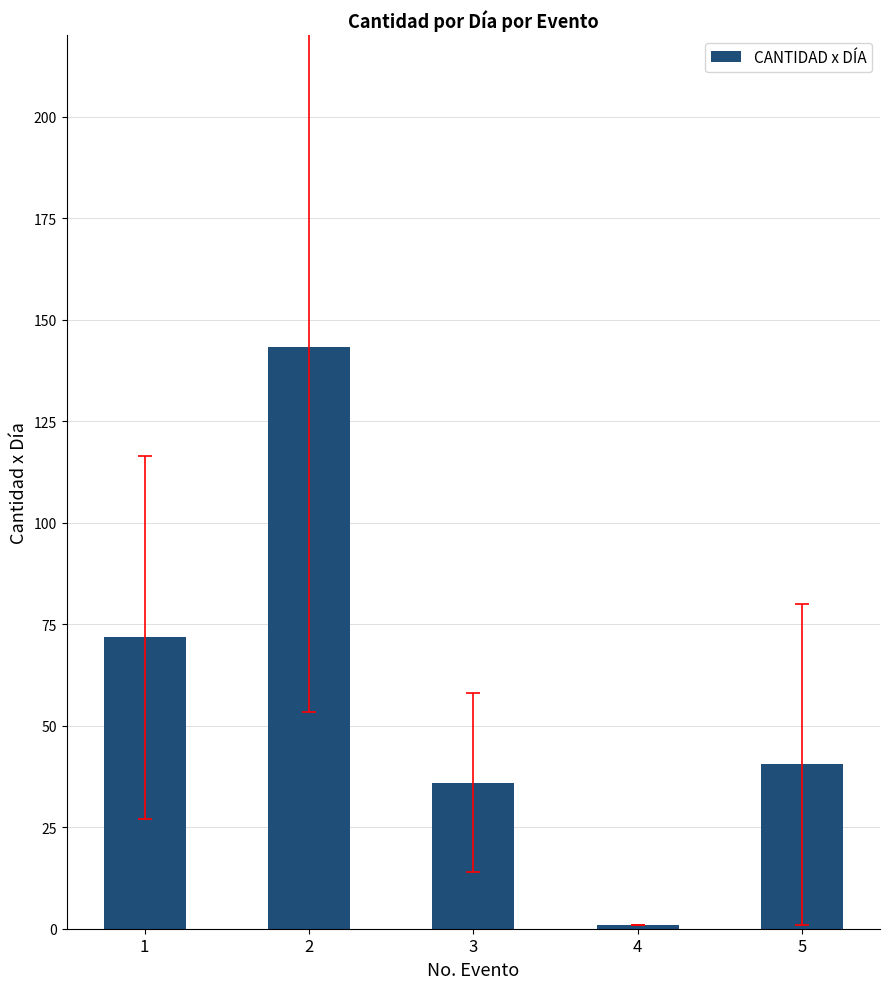

Between 4 and 5, which is larger?

5